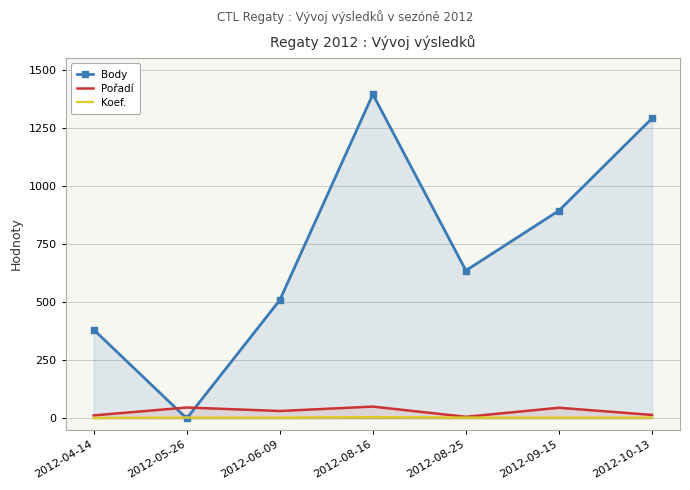

Is the value of Koef. at 2012-06-09 greater than the value of Pořadí at 2012-05-26?

No